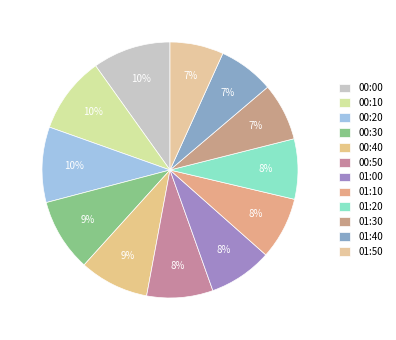

Is it true that 01:30 is 18% of the pie?

False